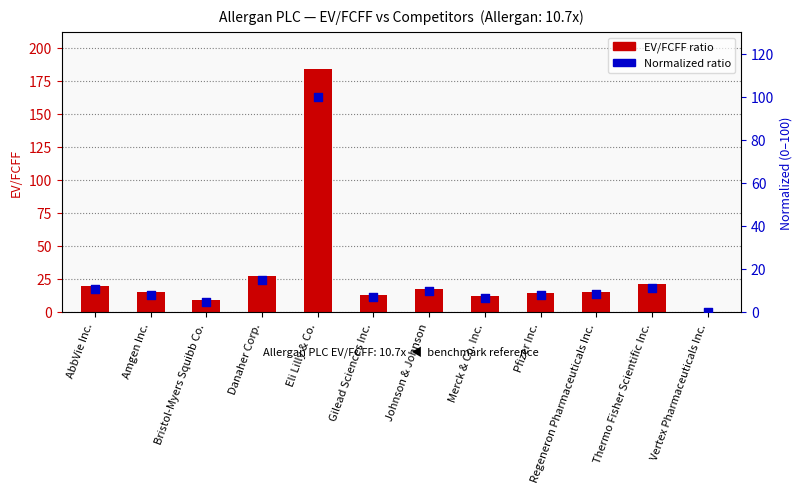

Is the value of Normalized ratio (0-100) at Danaher Corp. greater than the value of EV/FCFF at Eli Lilly & Co.?

No